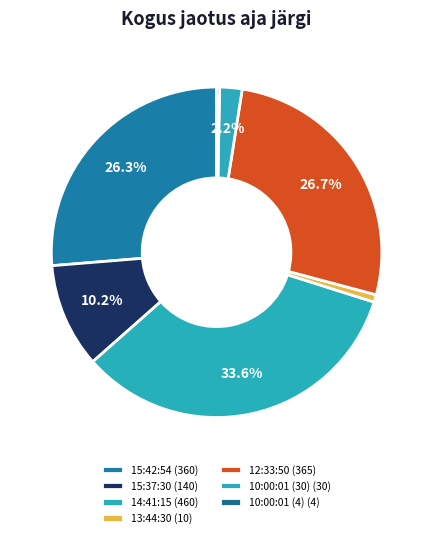

True or false: 15:42:54 accounts for 17% of the total.

False